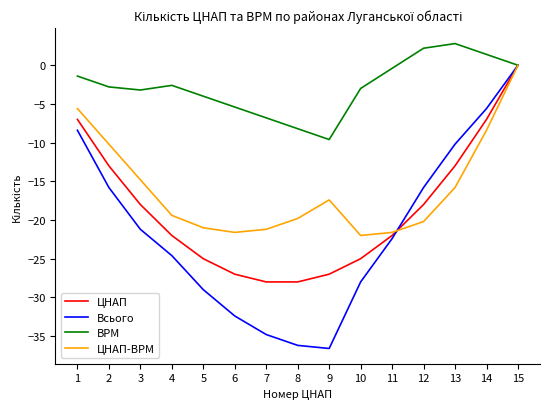

Where do ЦНАП-ВРМ and Всього first cross each other?

11 and 12